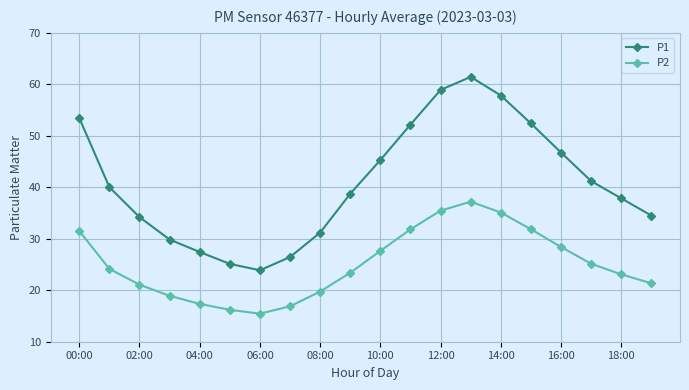

Which series has the largest total across all categories?

P1